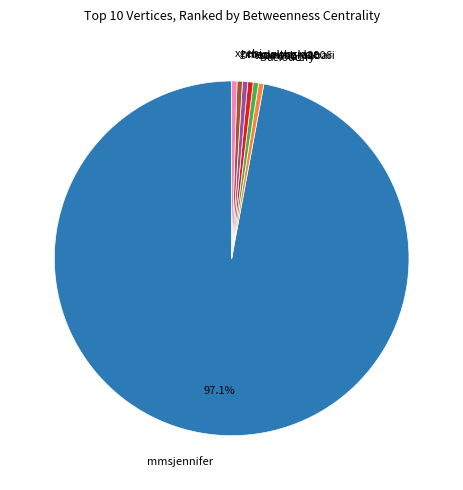

Which has a higher value, mmsjennifer or hiteawithgrace?

mmsjennifer